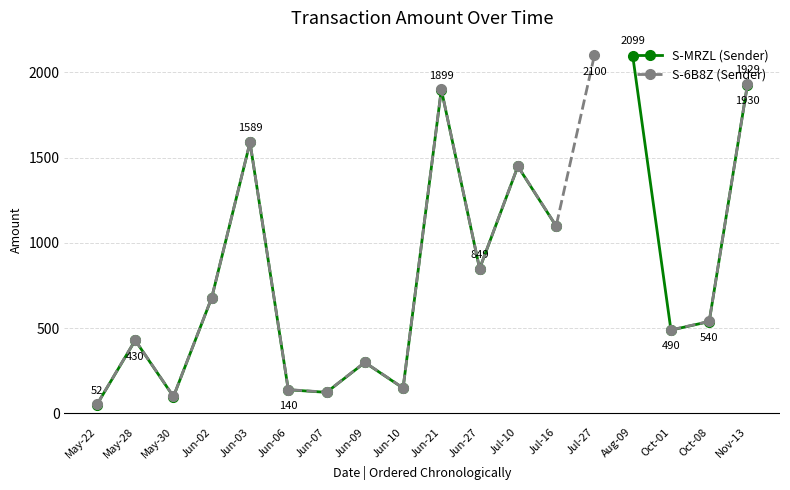

What are all the series names shown in the legend?

S-MRZL (Sender), S-6B8Z (Sender)